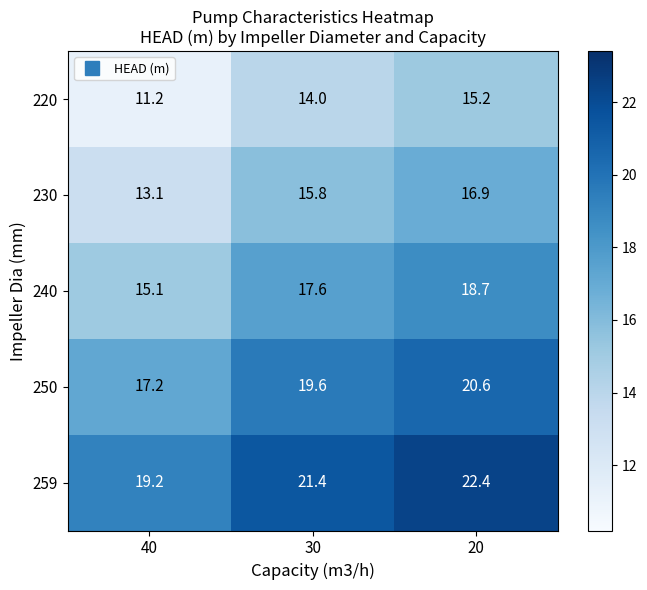

Reading right to left, extract all data points from this chart.

220: 15.2	14.0	11.2
230: 16.9	15.8	13.1
240: 18.7	17.6	15.1
250: 20.6	19.6	17.2
259: 22.4	21.4	19.2